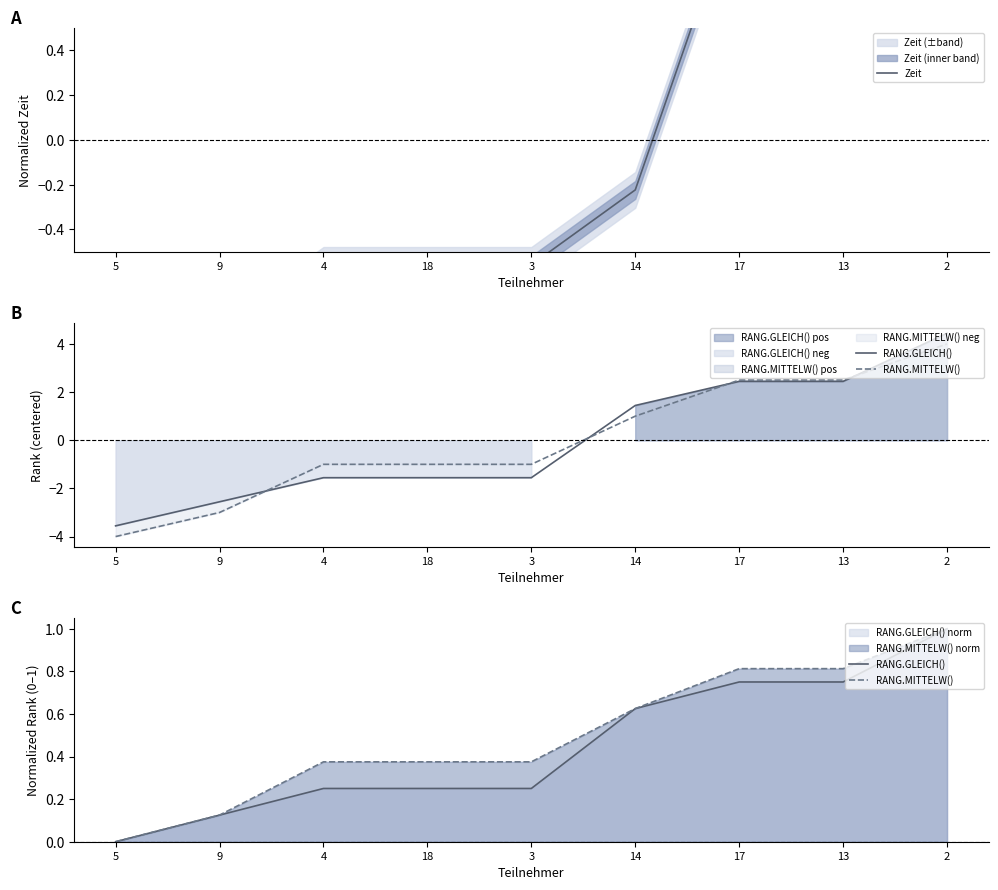

After their last crossing, which series has the higher values: Zeit or RANG.MITTELW()?

Zeit